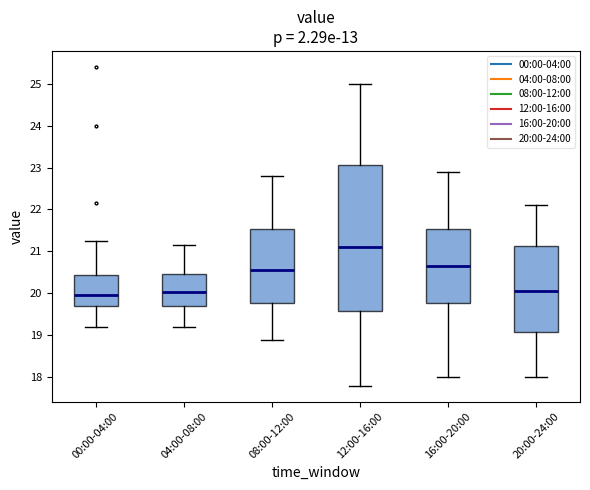

Which box's median line is the highest?

12:00-16:00